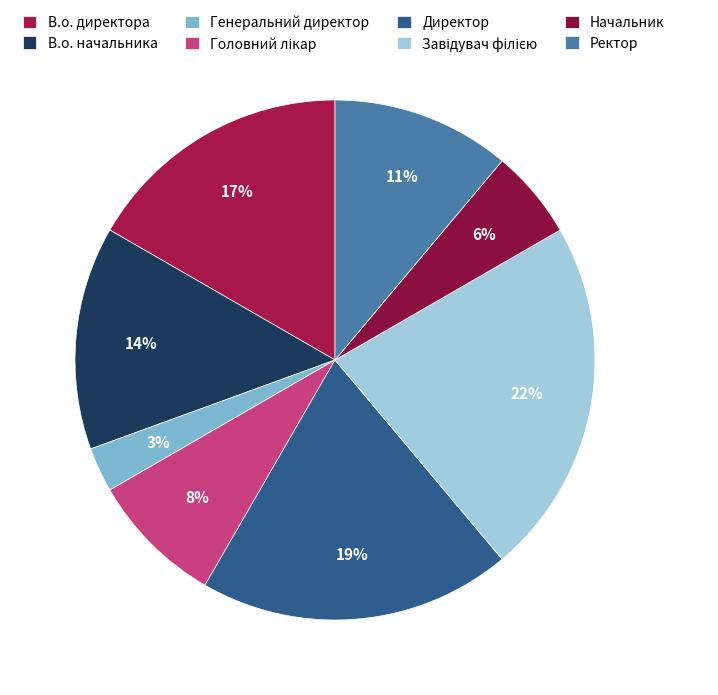

What percentage is NOT represented by Головний лікар?

91.7%